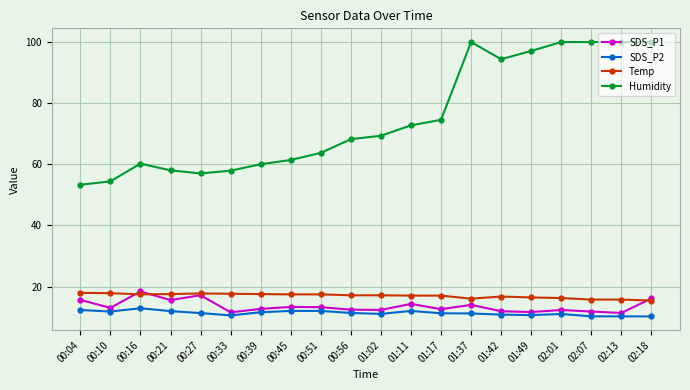

What is the maximum value shown in the chart?

99.9